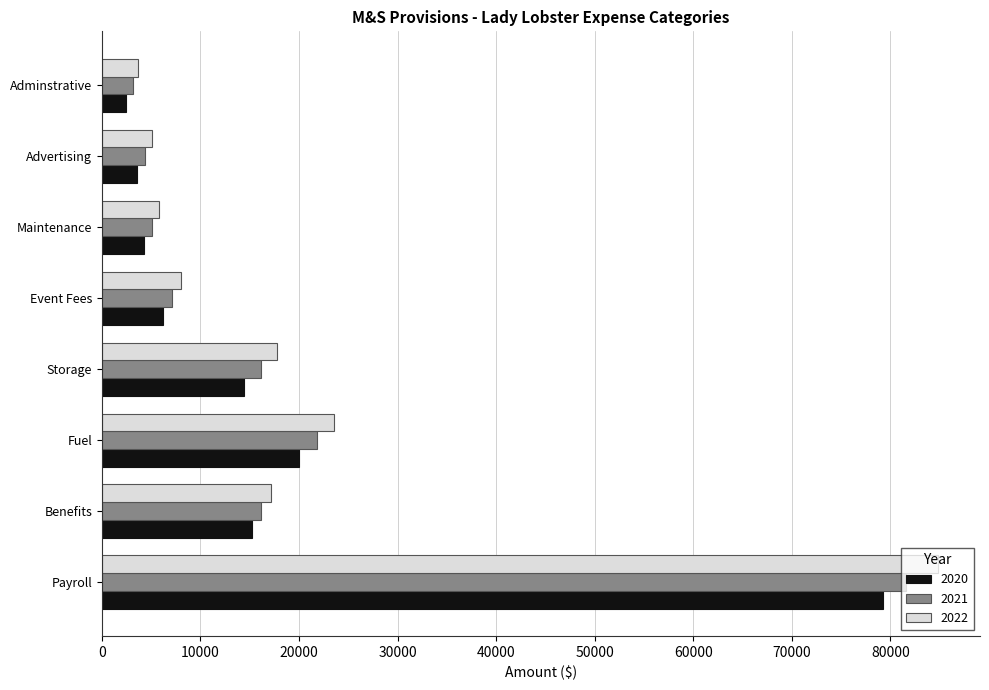

Which series has the largest range (max minus min)?

2022